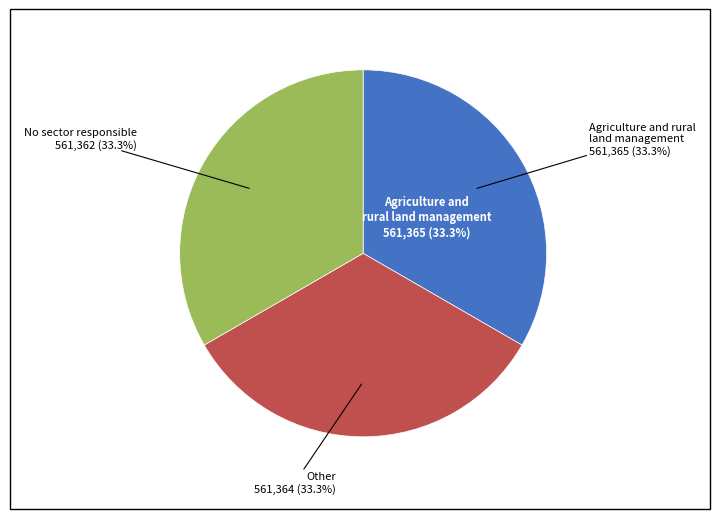

Is there a majority slice in this chart?

No